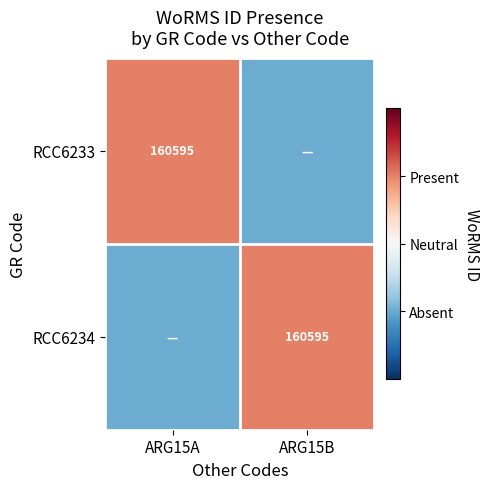

Is it true that RCC6233 equals 160595 at ARG15A?

True